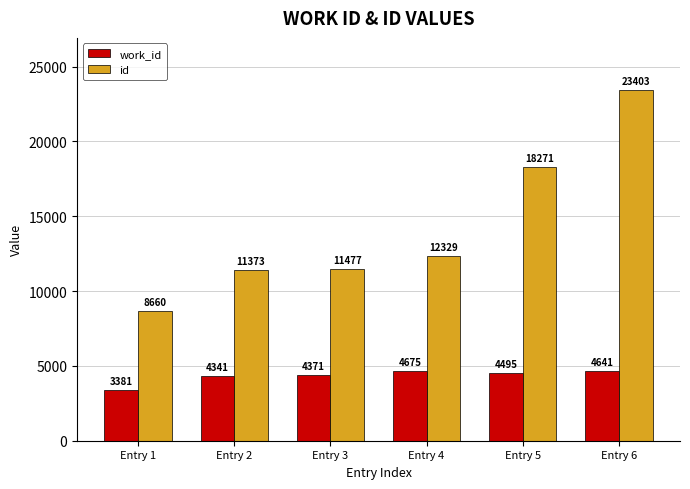

How many series are shown in this chart?

2